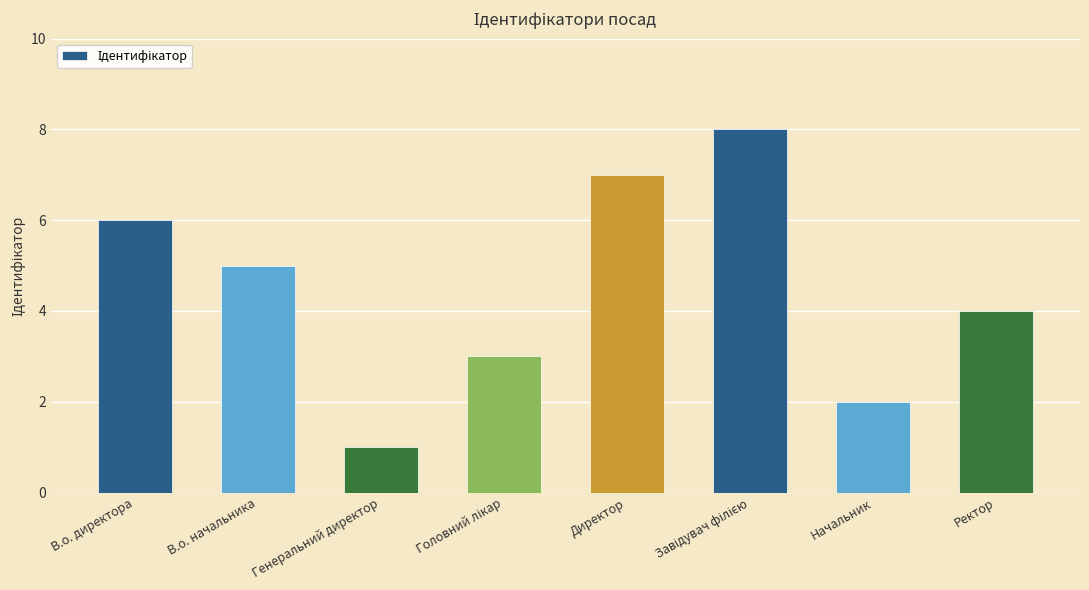

True or false: the data shows 1 at Генеральний директор.

True